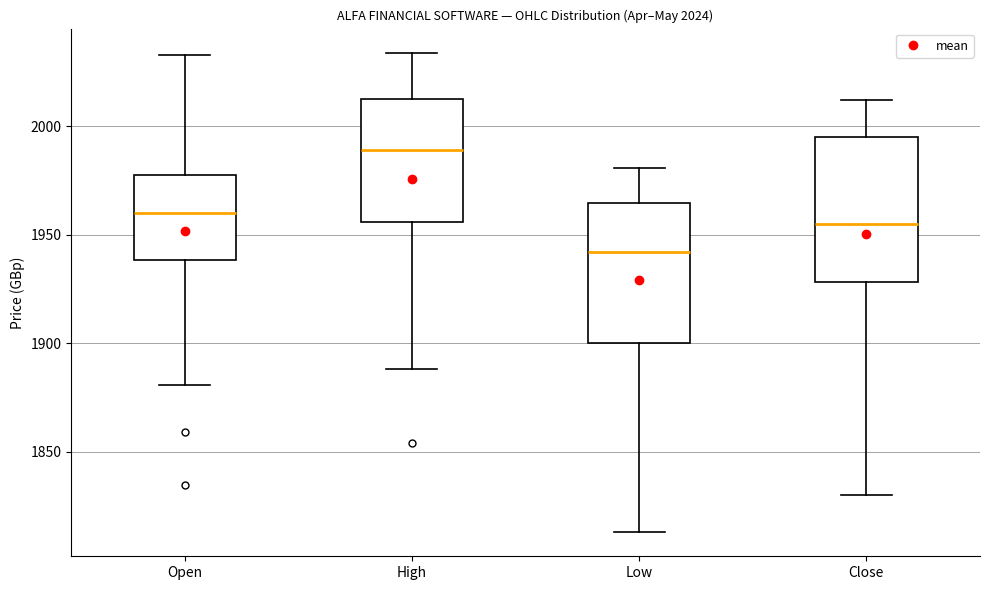

Which box's median line is the highest?

High